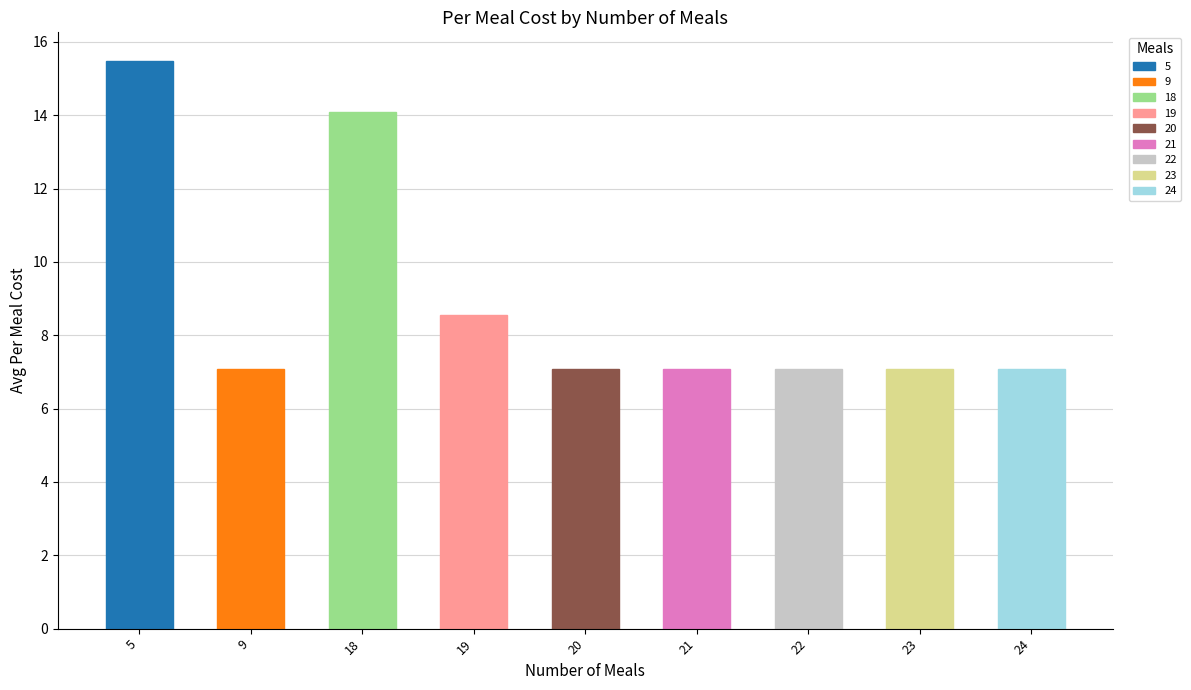

Approximately how many times larger is the value at 23 compared to 20?

1.0